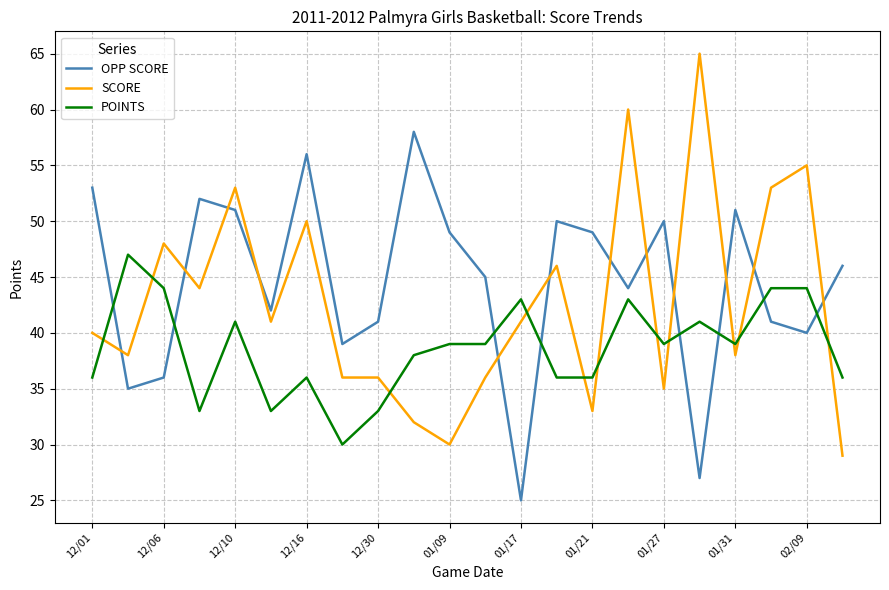

Rank the series by their maximum value, from lowest to highest.

POINTS, OPP SCORE, SCORE